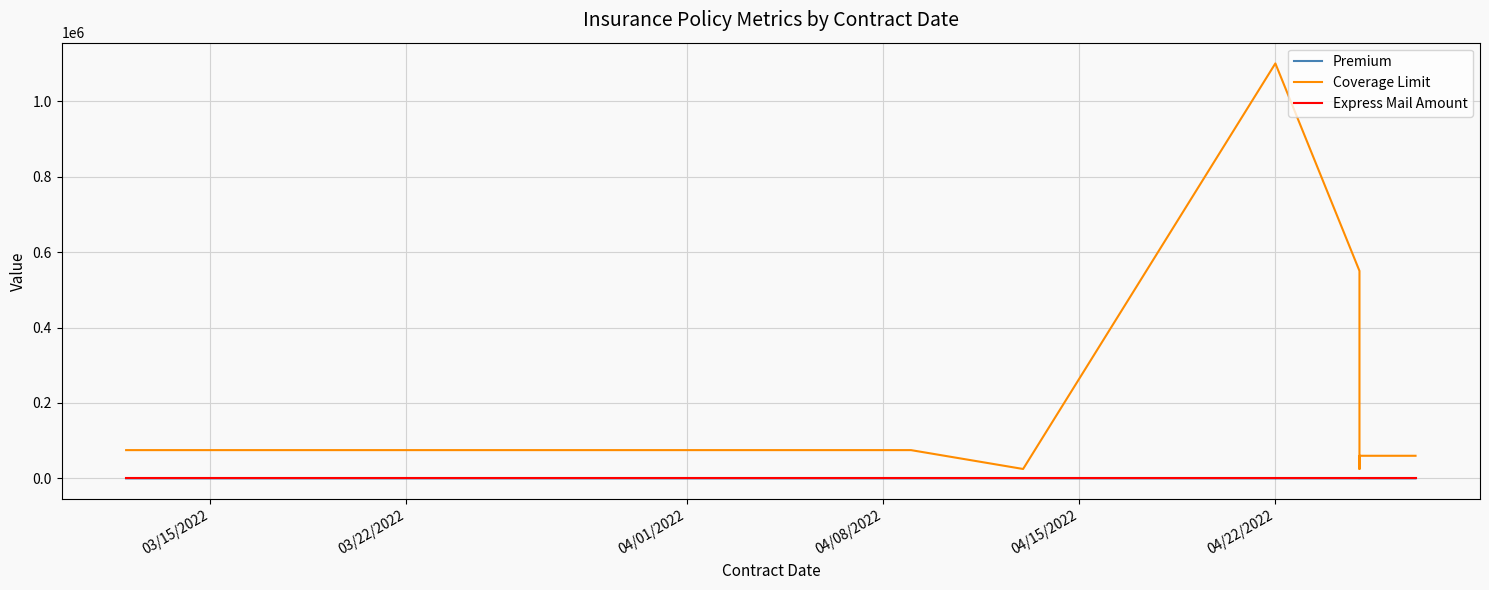

True or false: Premium has more than 0 interior local peaks.

True